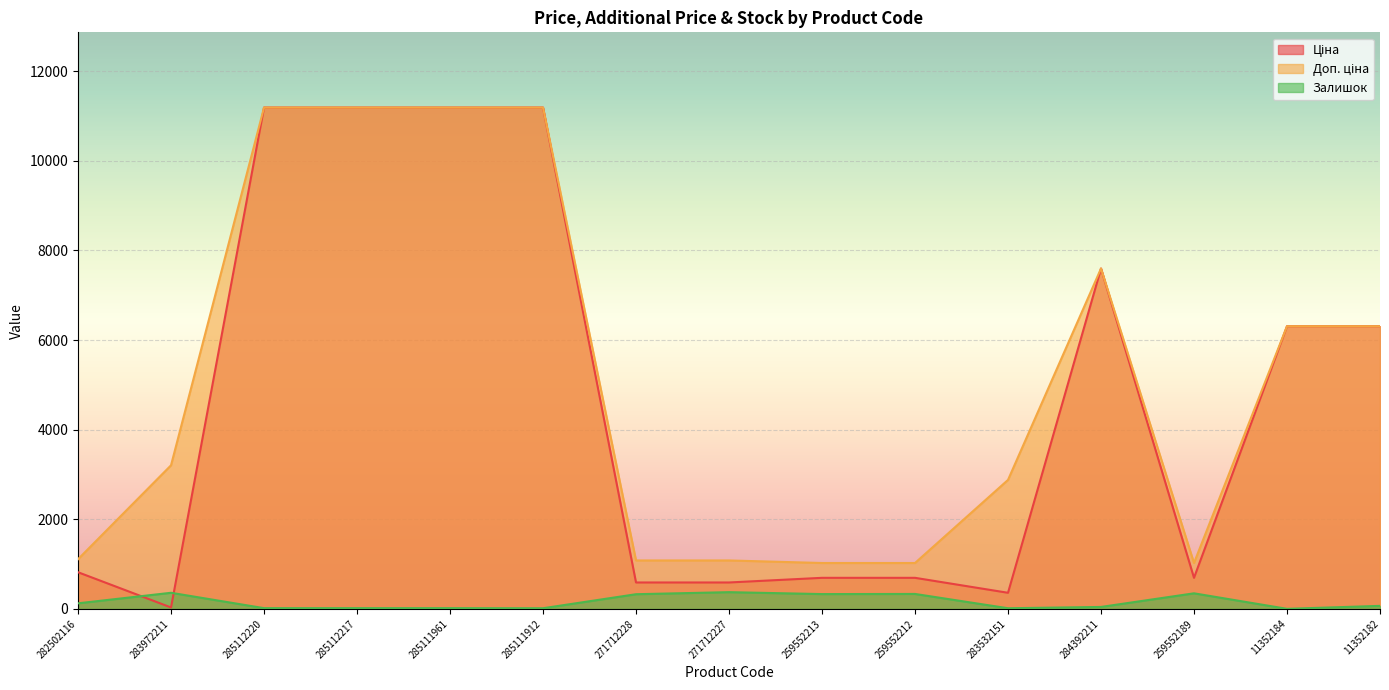

What is the value of the Доп. ціна point at the 7th from the left?

1081.7